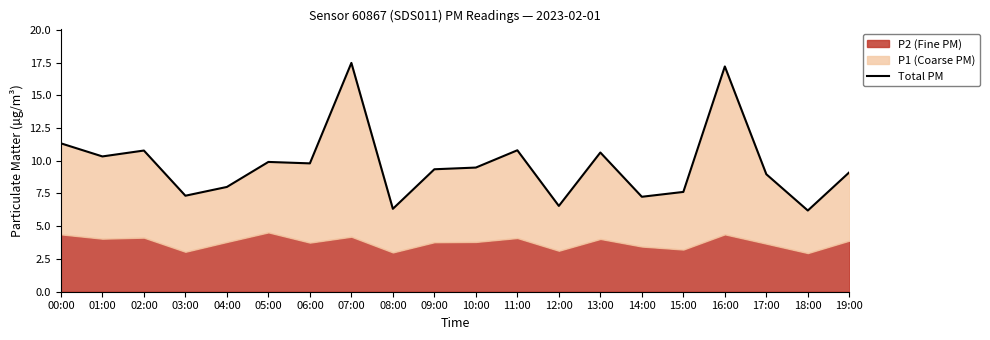

Does the chart have visible grid lines?

No